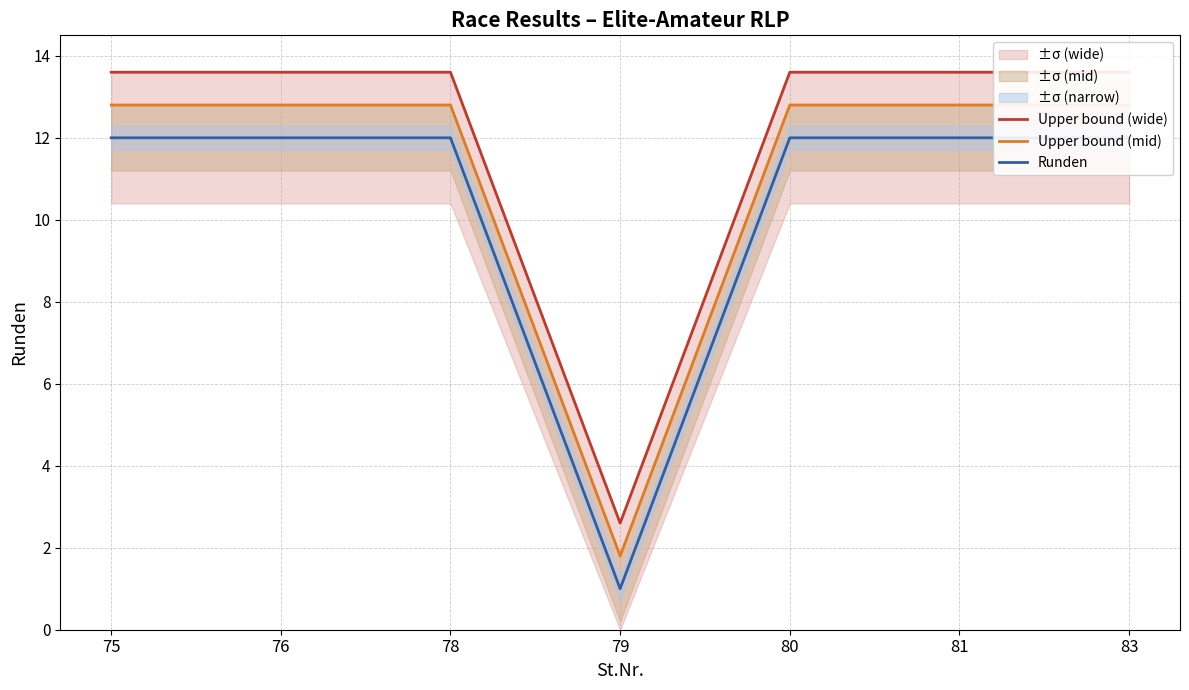

Does the chart have visible grid lines?

Yes